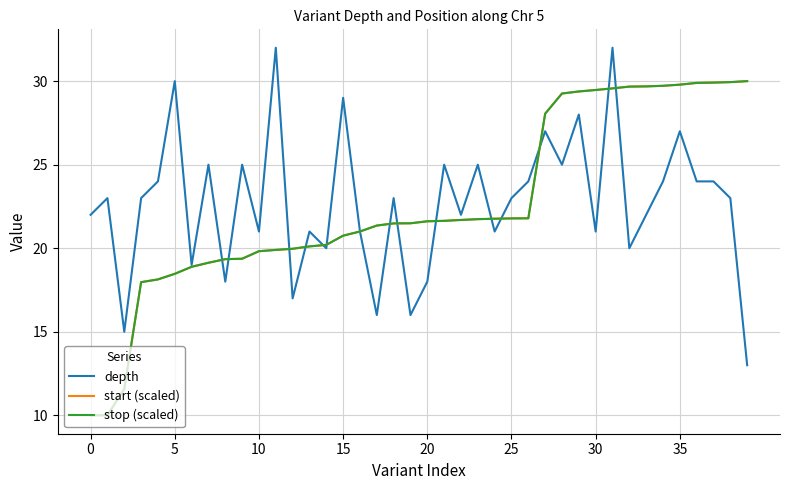

What is the minimum value for stop (scaled)?

10.0